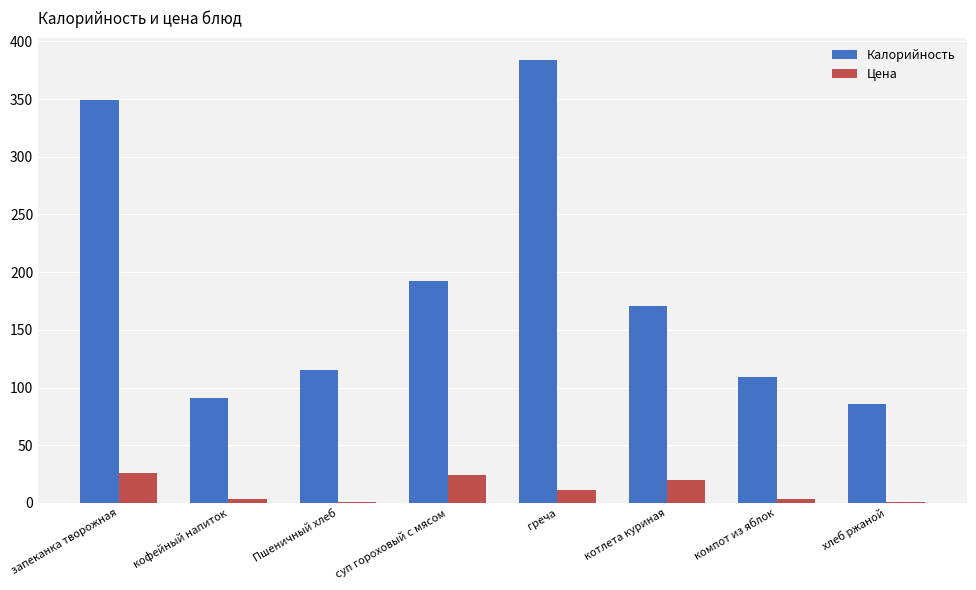

What is the highest value of the Цена series?

25.9